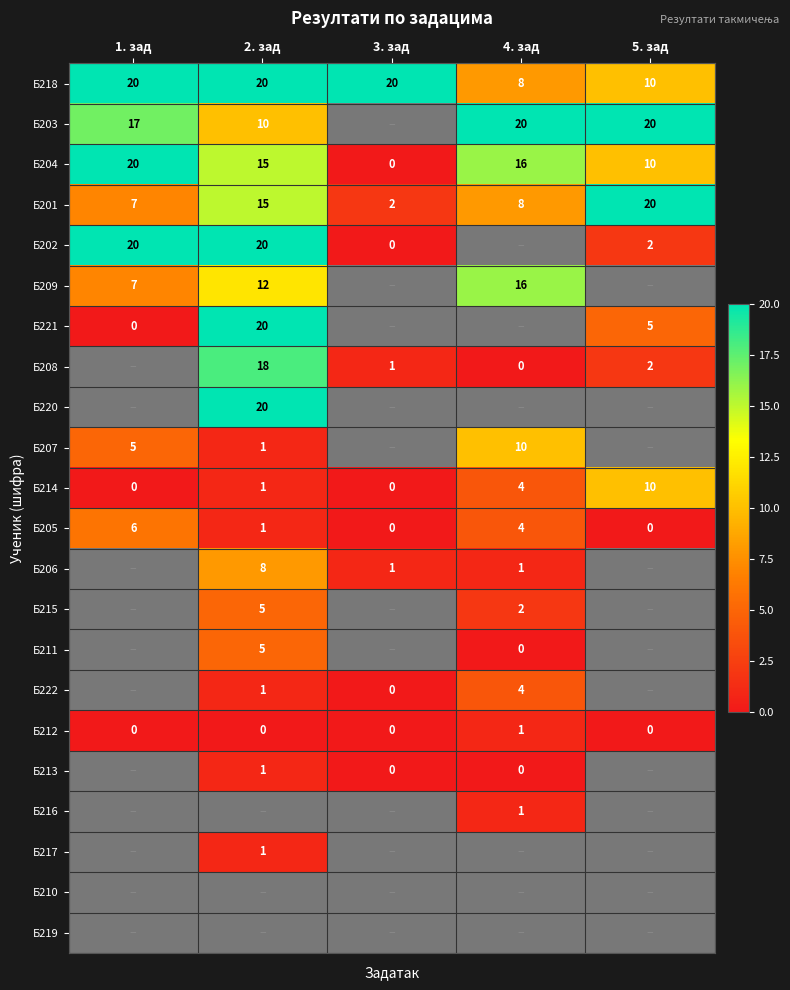

Is it true that Б214 equals 10 at 5. зад?

True